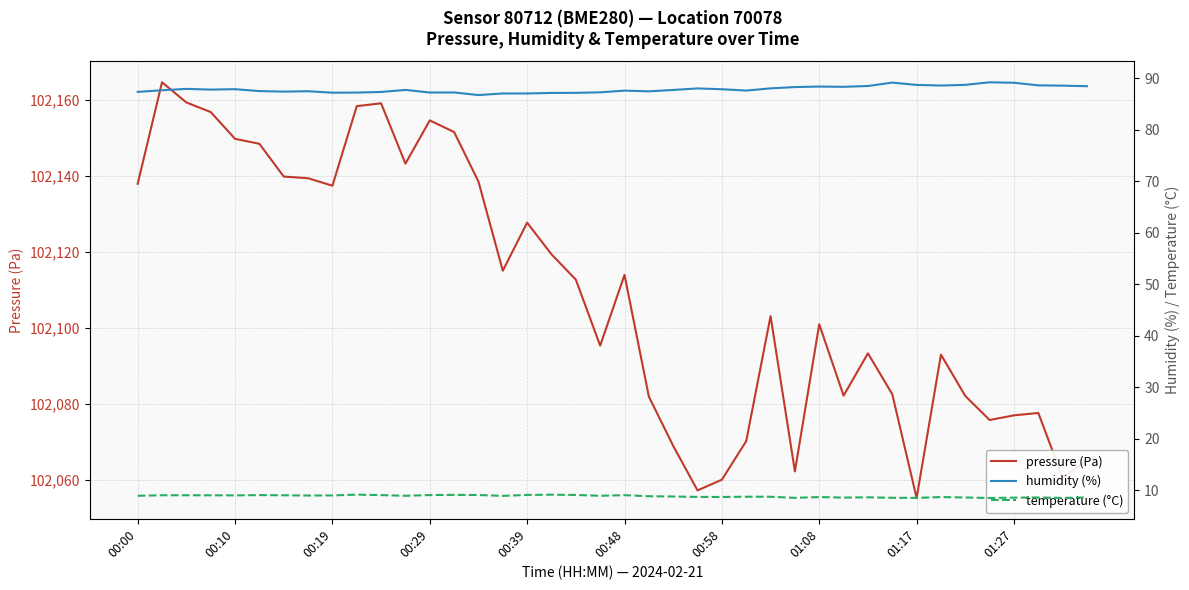

Which series changed the most between 17 and 33?

pressure (Pa)